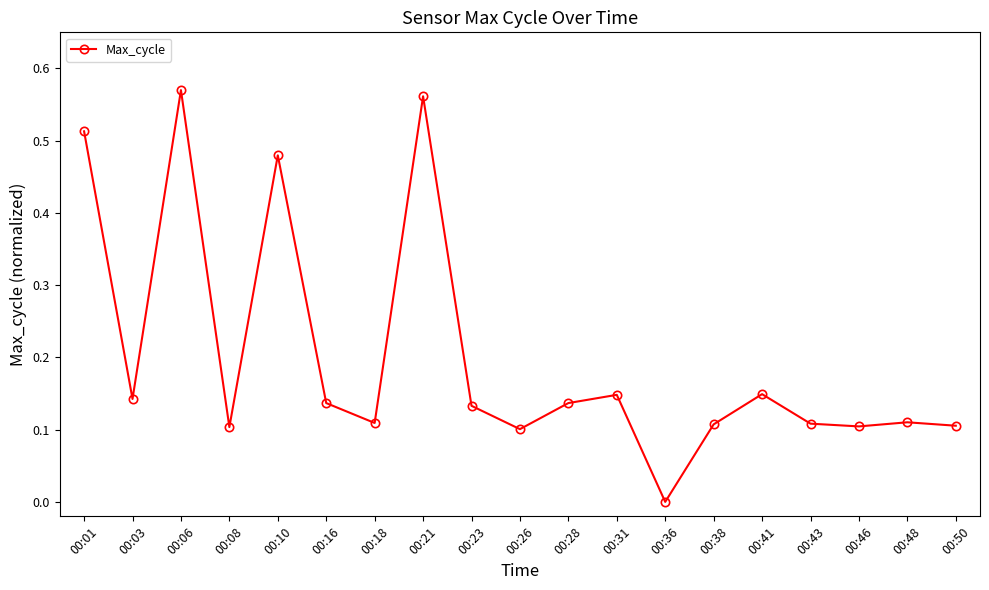

The value at 00:16 is 0.1. True or false?

True